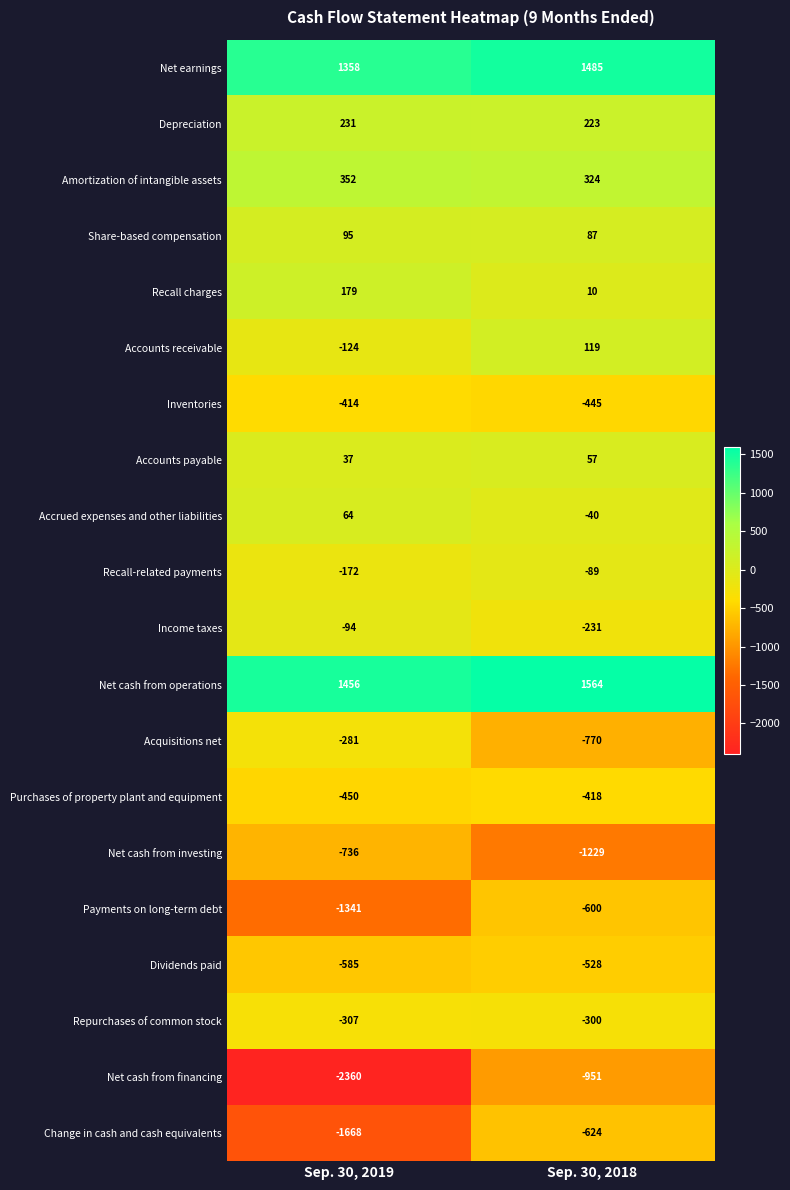

What is the maximum value for Net earnings?

1485